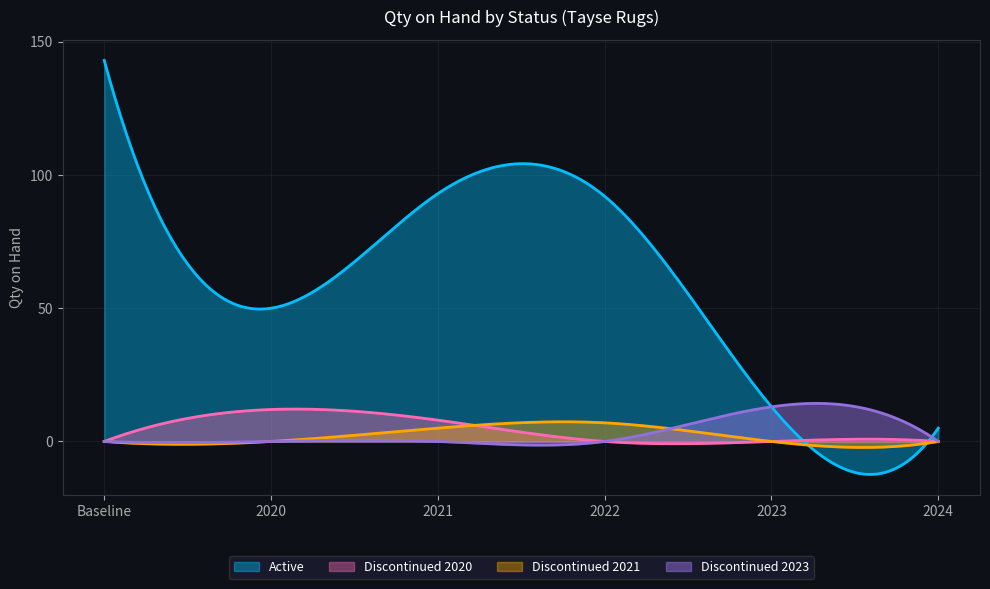

Which series has the largest range (max minus min)?

Active